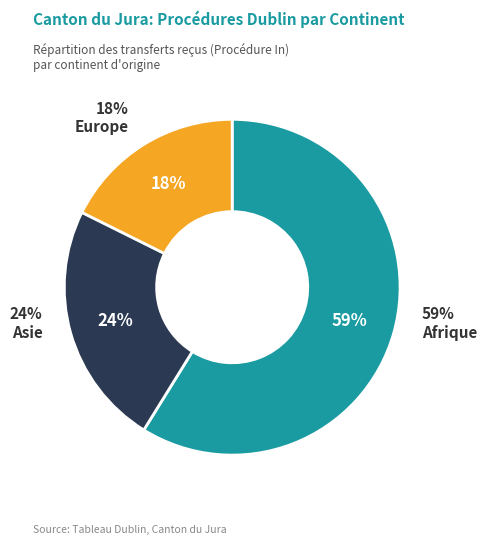

True or false: Géorgie accounts for 34% of the total.

False